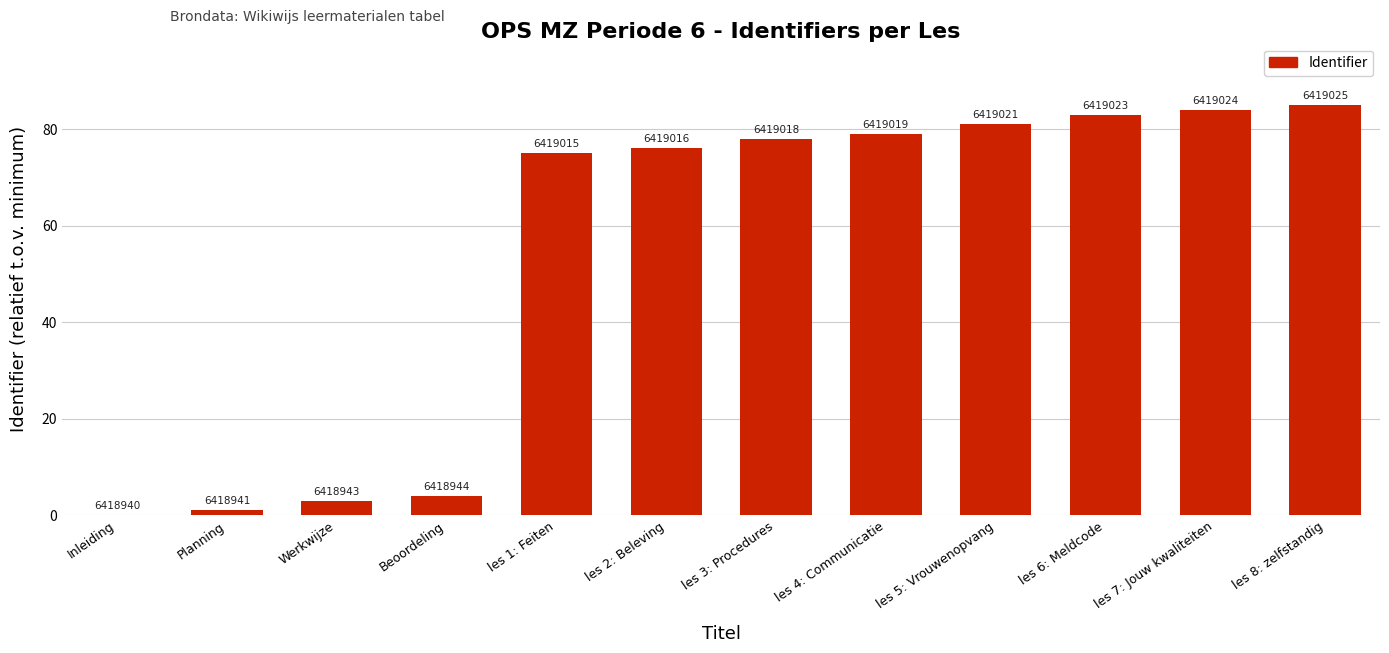

Are the bars horizontal?

No